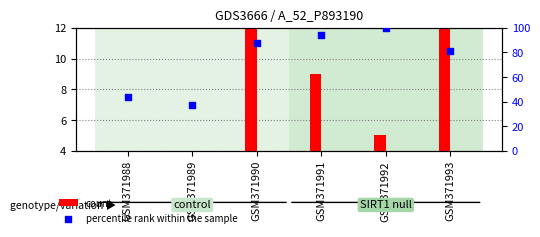

Which series contains the lowest Y value?

count